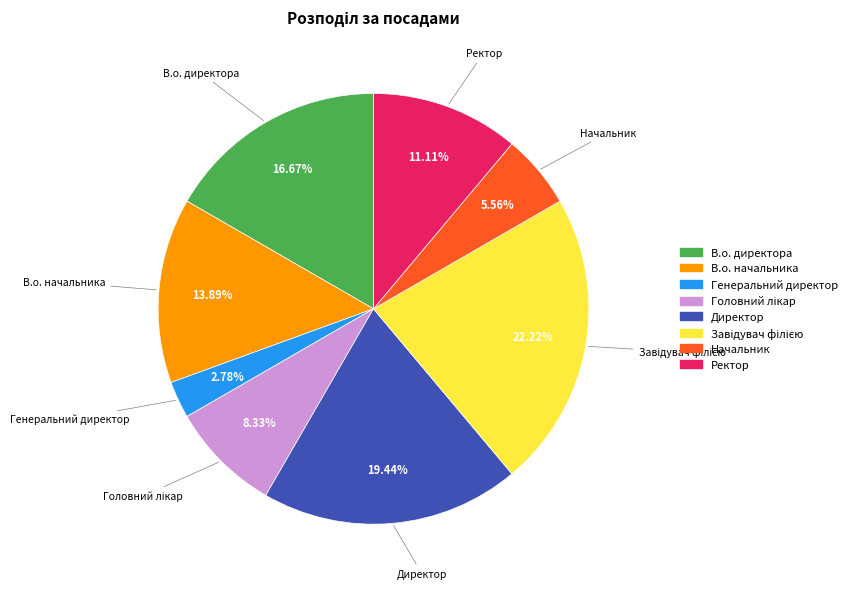

Between Ректор and Начальник, which is larger?

Ректор